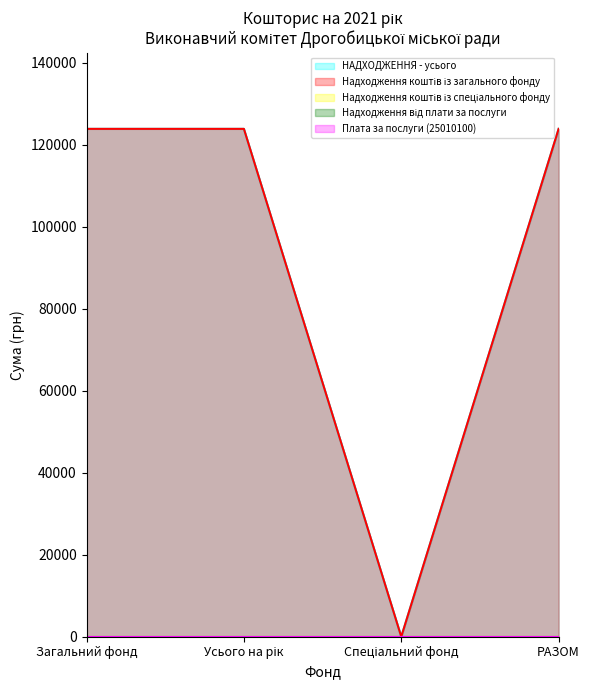

True or false: НАДХОДЖЕННЯ - усього has more than 2 interior local peaks.

False